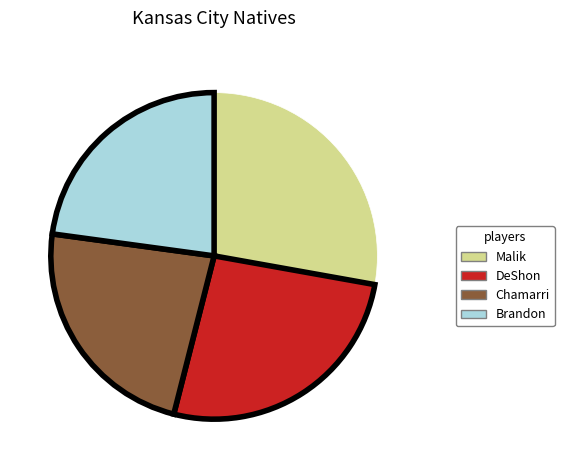

Which slice is the largest?

Malik